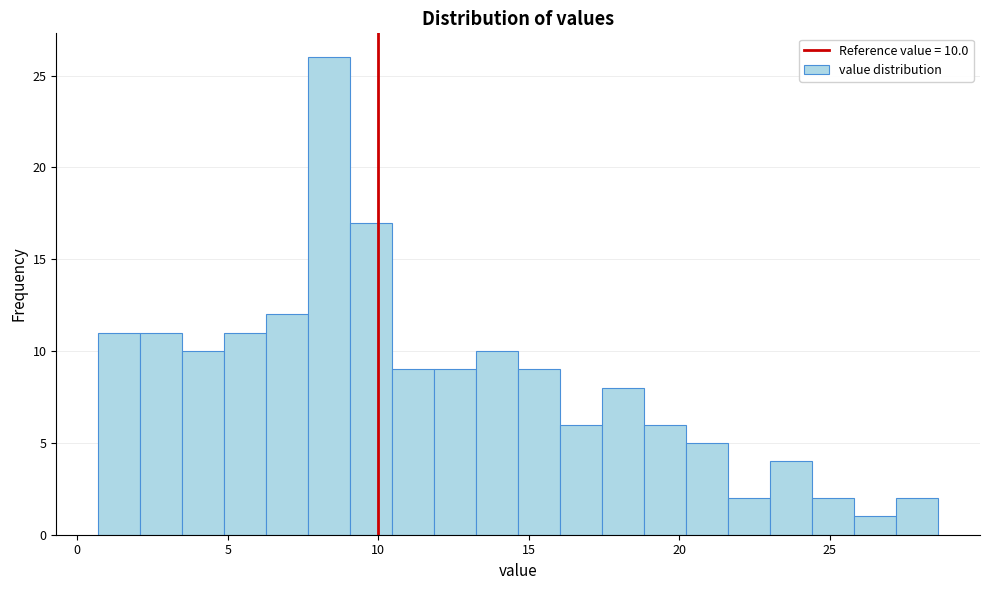

Read against the x-axis, roughly where is the centre of the tallest bar?

8.5